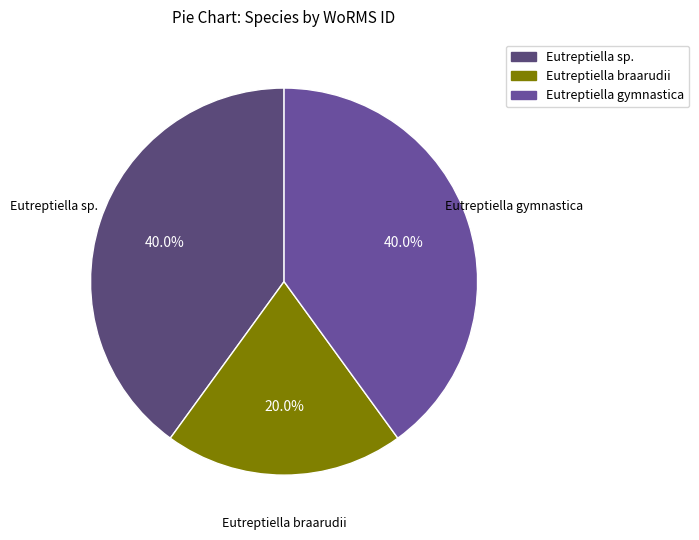

Does any single category account for the majority?

No